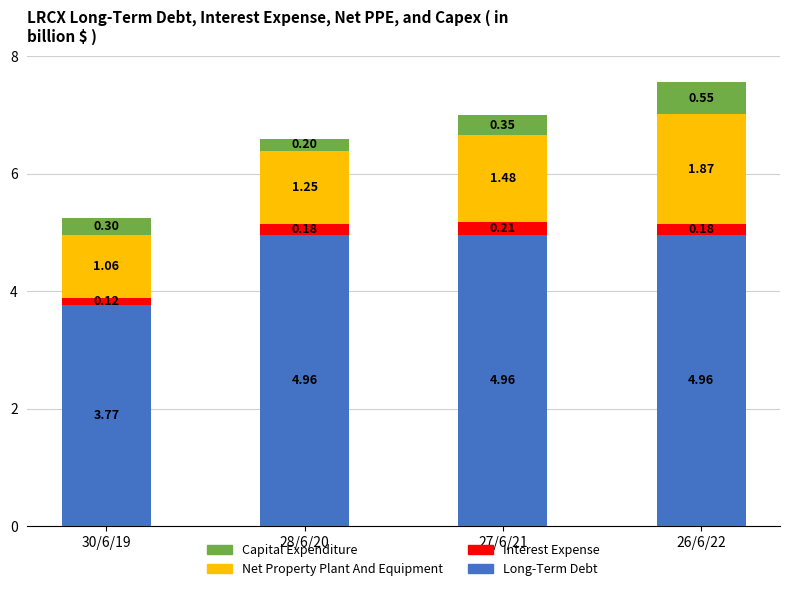

What is the total value across all series at 26/6/22?

7.6